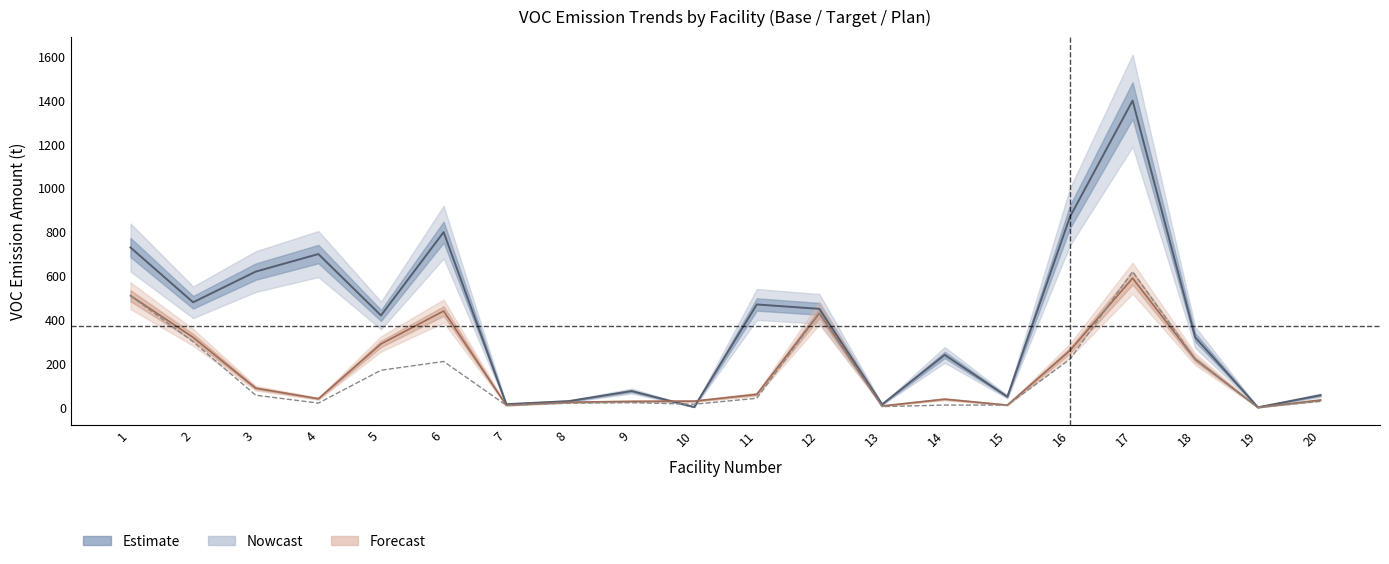

What is the sum of all VOC_emit_base values?

7741.0